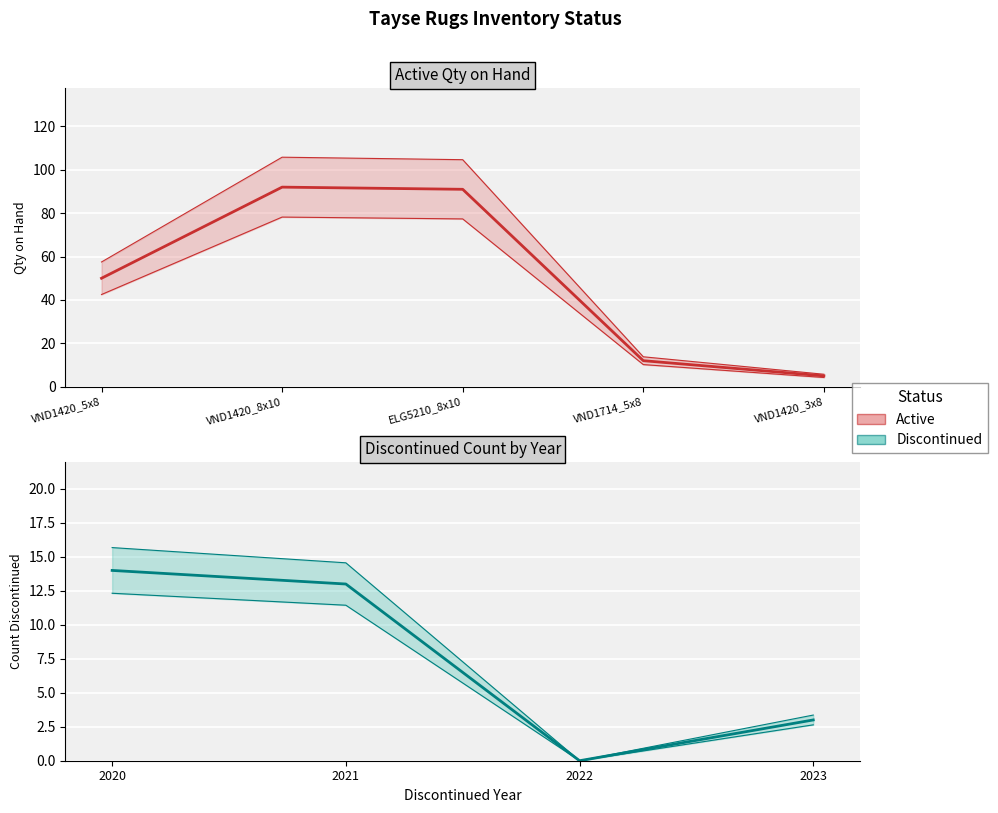

The value at VND1420_8x10 is 92. True or false?

True